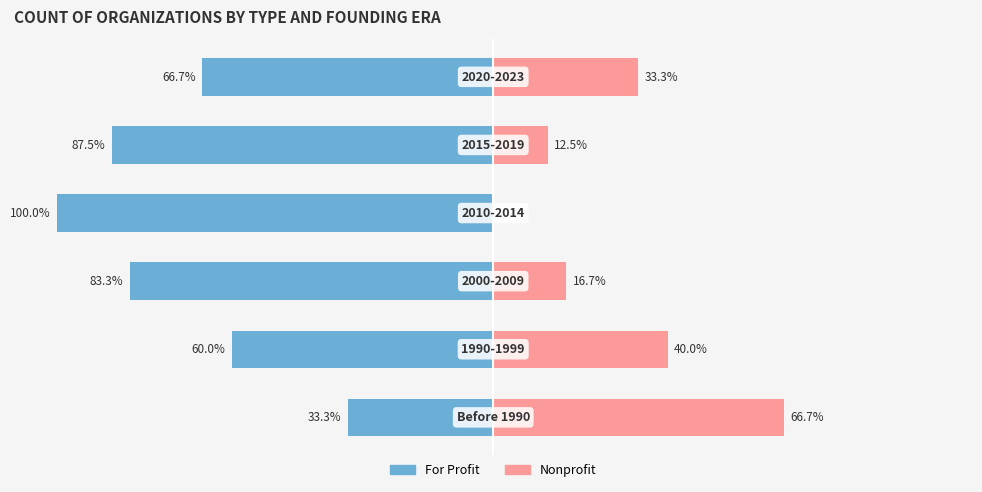

Is it true that Nonprofit equals 6.1 at 2?

False